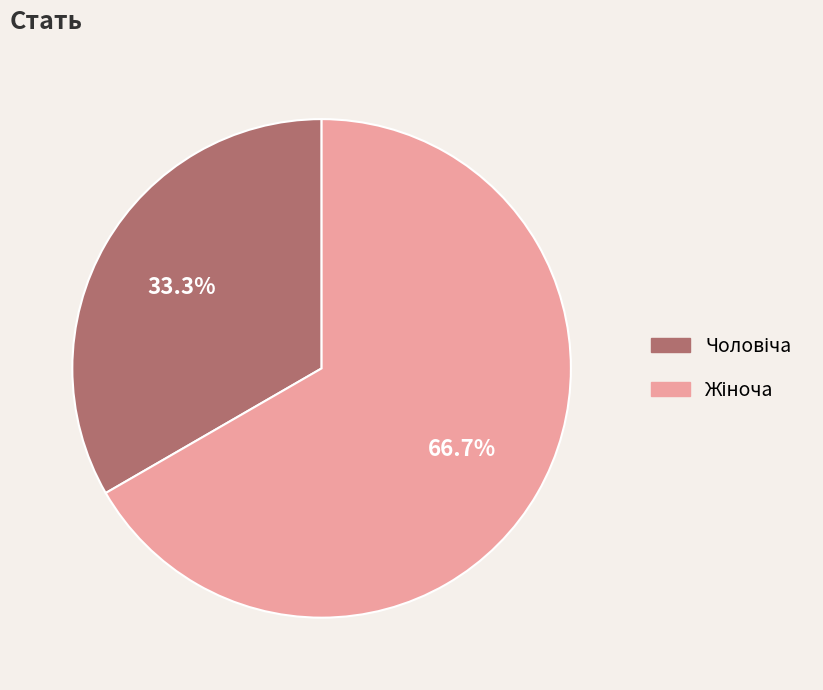

Is there any slice that represents more than half of the pie?

Yes